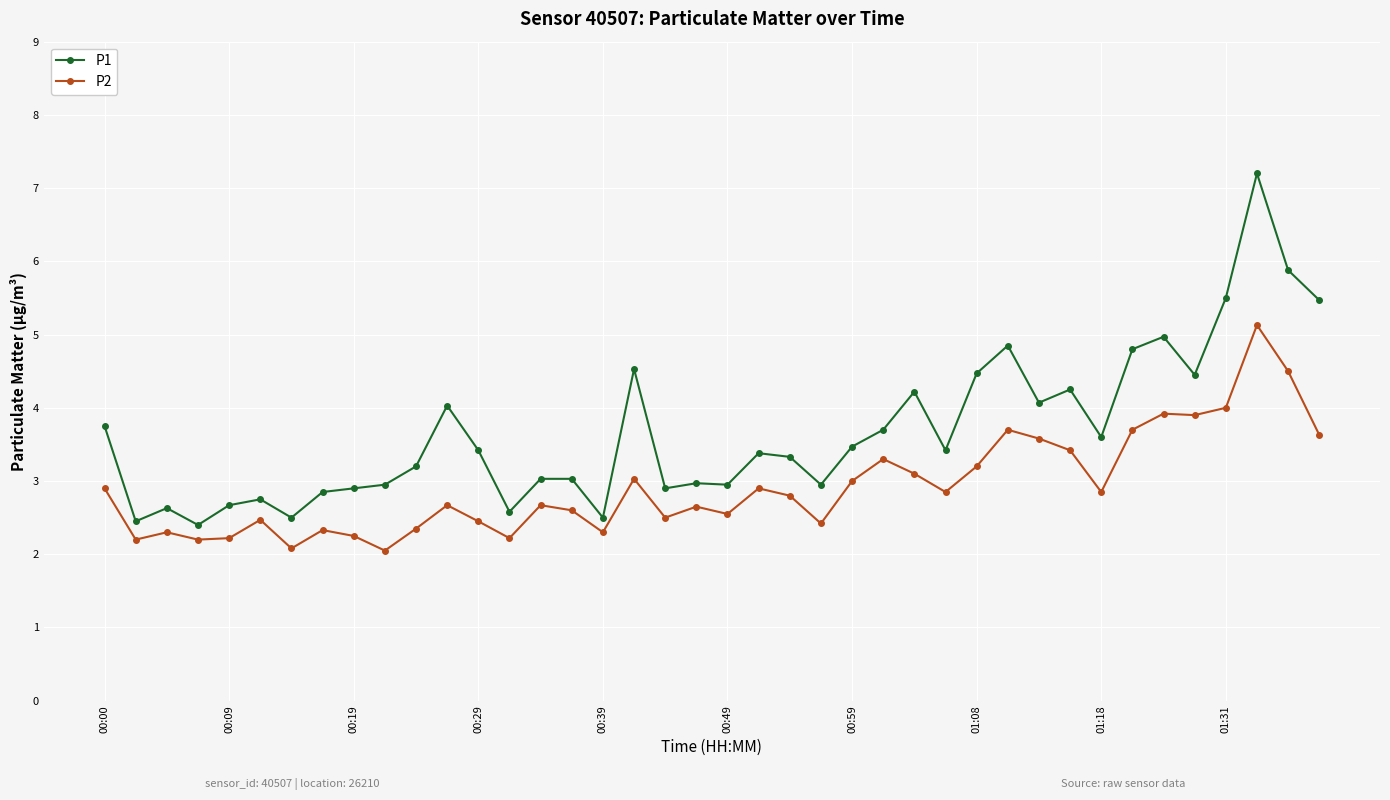

Which series has the largest range (max minus min)?

P1